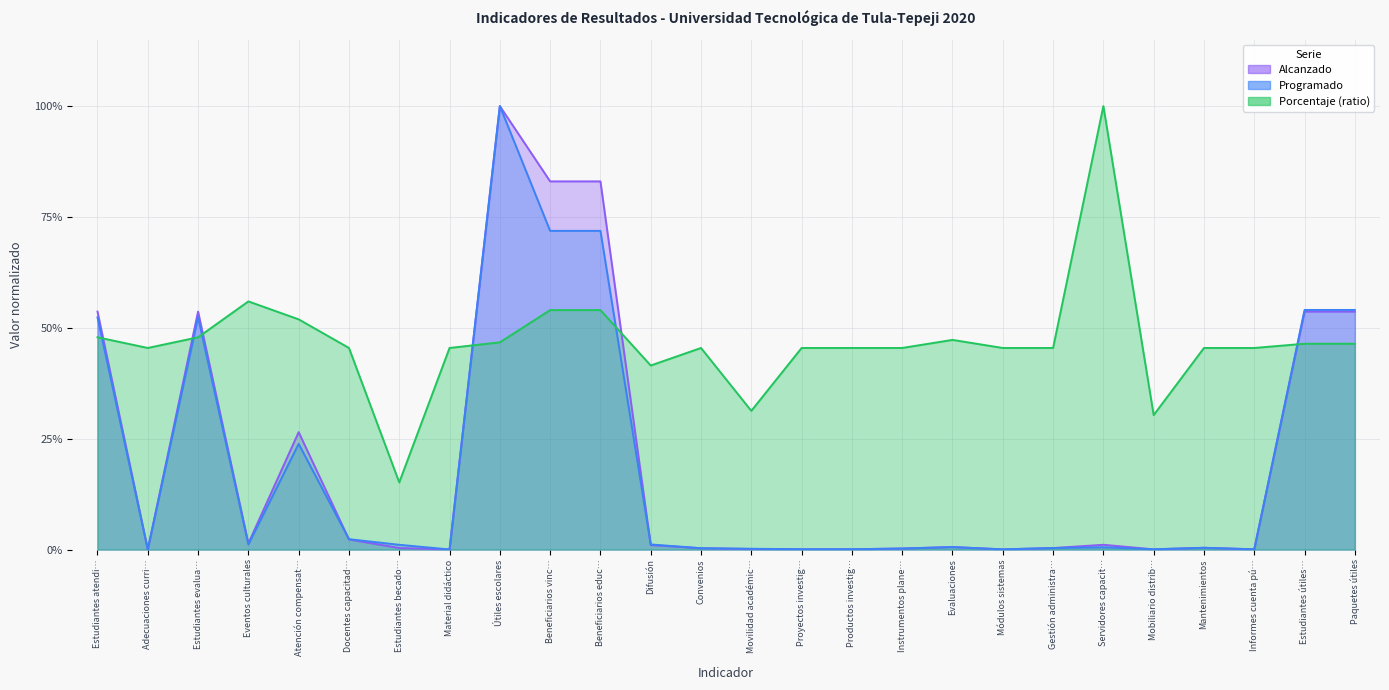

How many categories are shown in the chart?

26